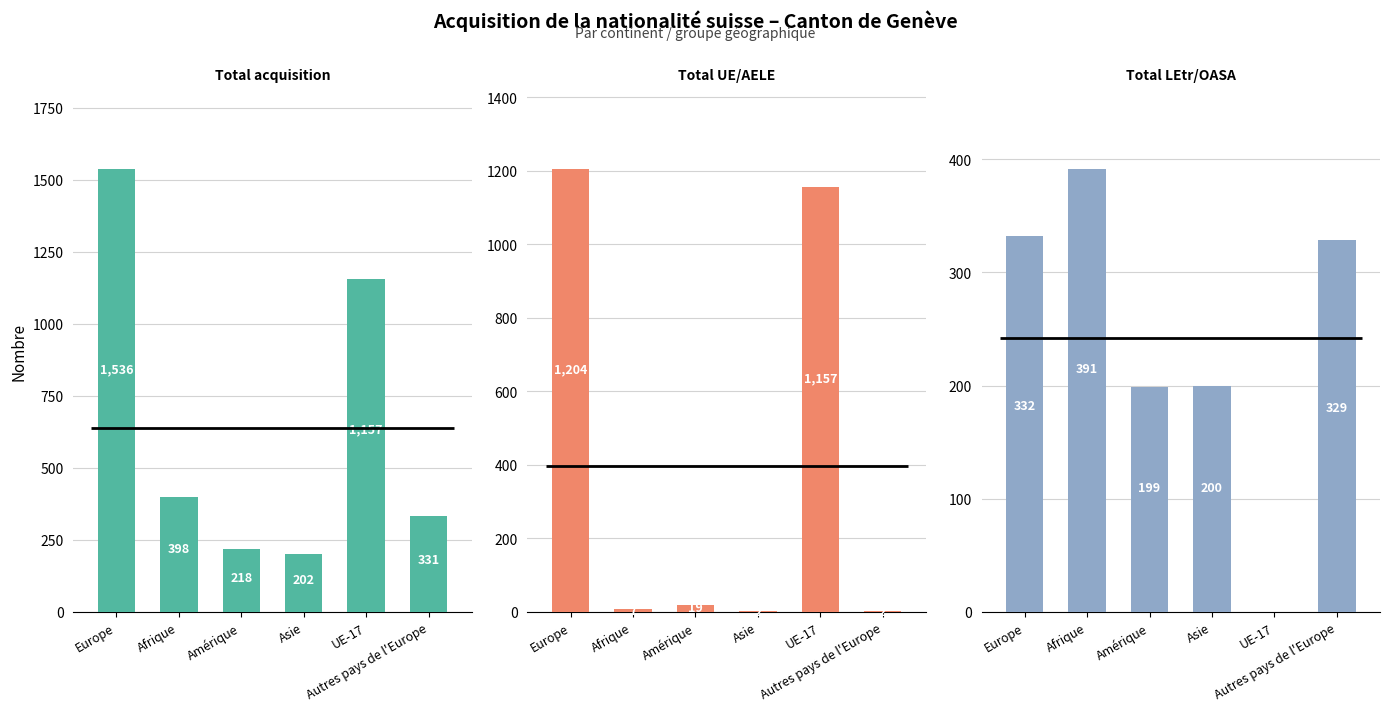

What position from the right is Europe?

6